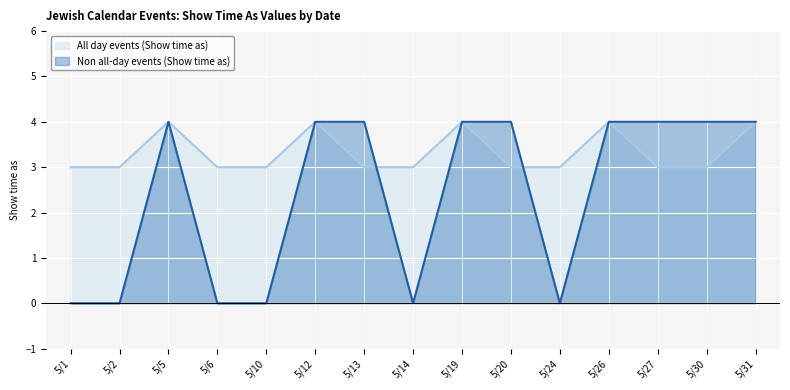

List the series in order of their peak value, lowest first.

All day events (Show time as), Non all-day events (Show time as)